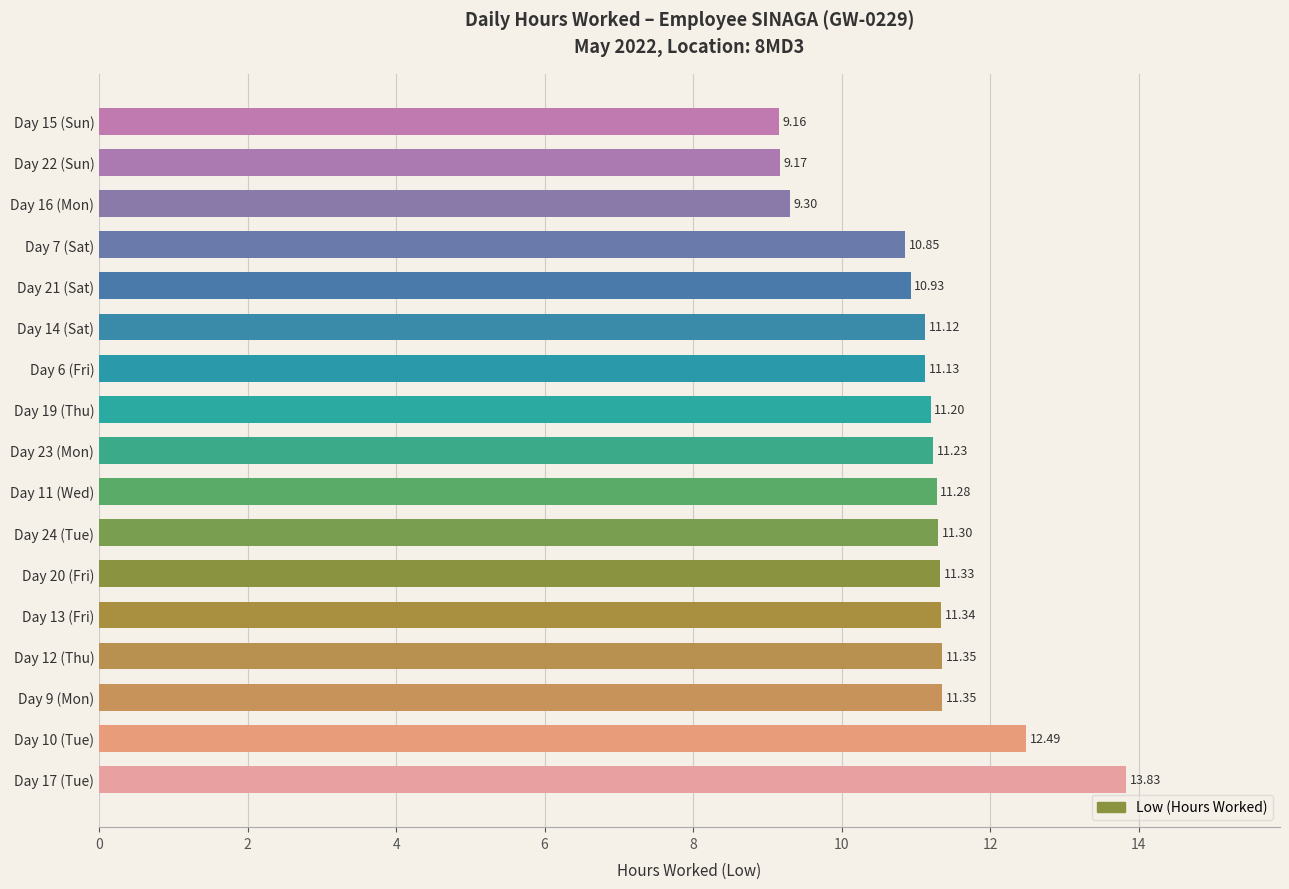

What is the change in value from Day 14 (Sat) to Day 16 (Mon)?

-1.8